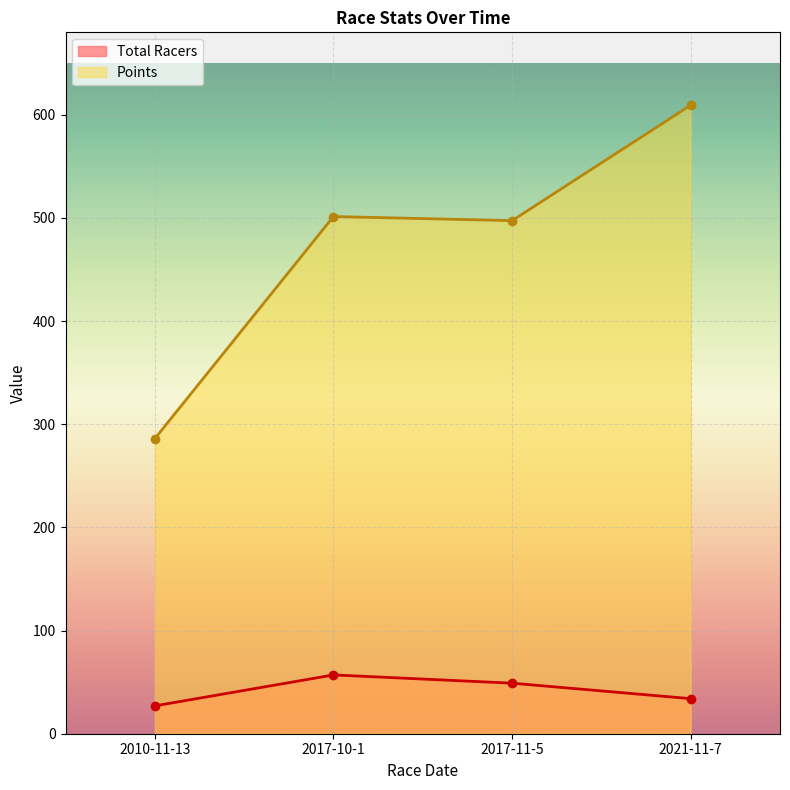

In Points, how many points are lower than both neighbors (excluding endpoints)?

1